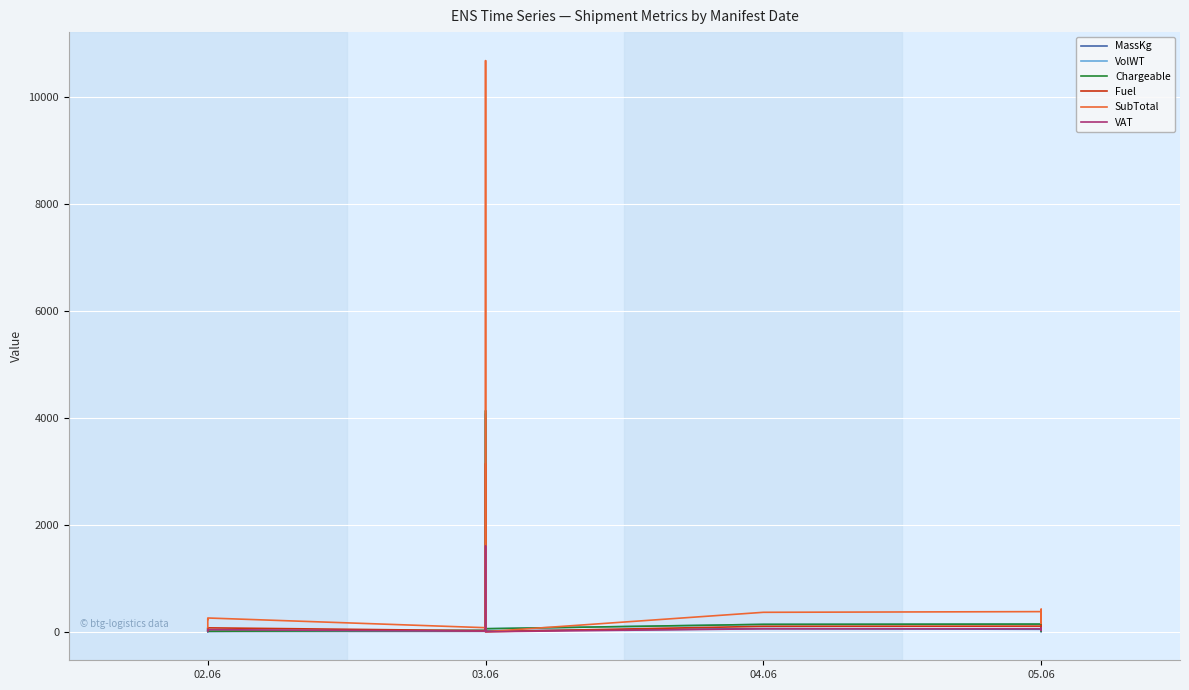

How many data points in VAT are less than 38?

9